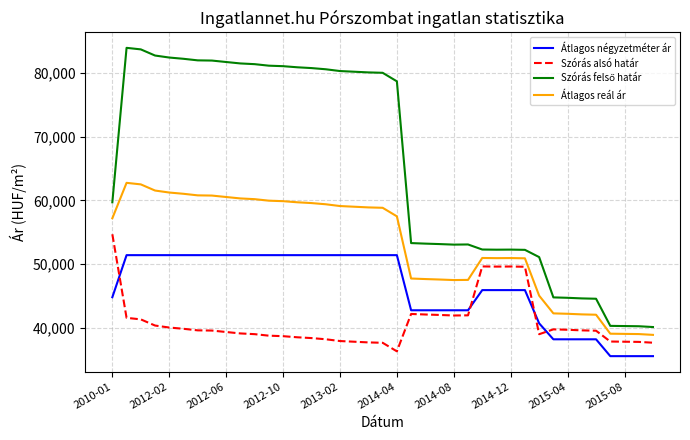

What is the minimum value for Szórás alsó határ?

36344